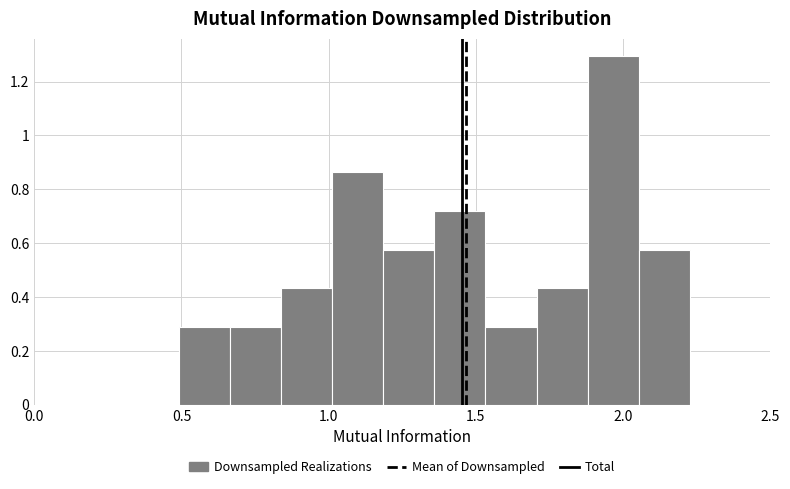

Around what value on the x-axis is the tallest bar? Give the approximate position of its centre, as read against the axis.

1.95